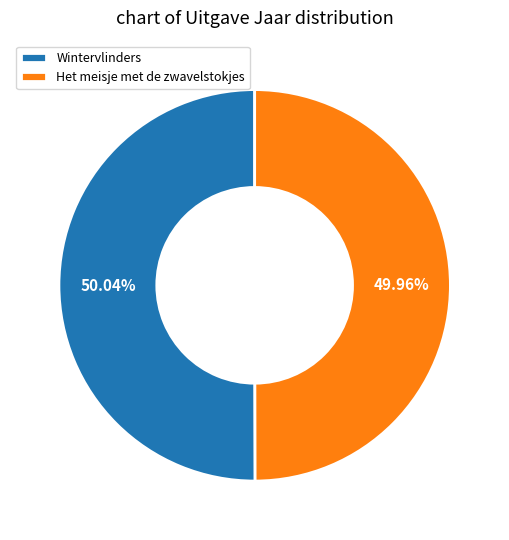

Approximately how many times larger is the value at Wintervlinders compared to Het meisje met de zwavelstokjes?

1.0